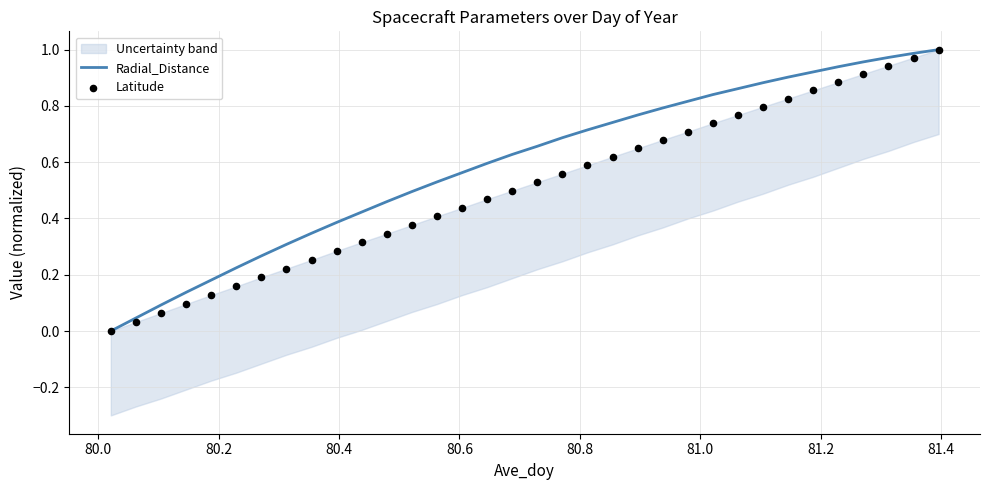

Which series has the largest total across all categories?

Radial_Distance